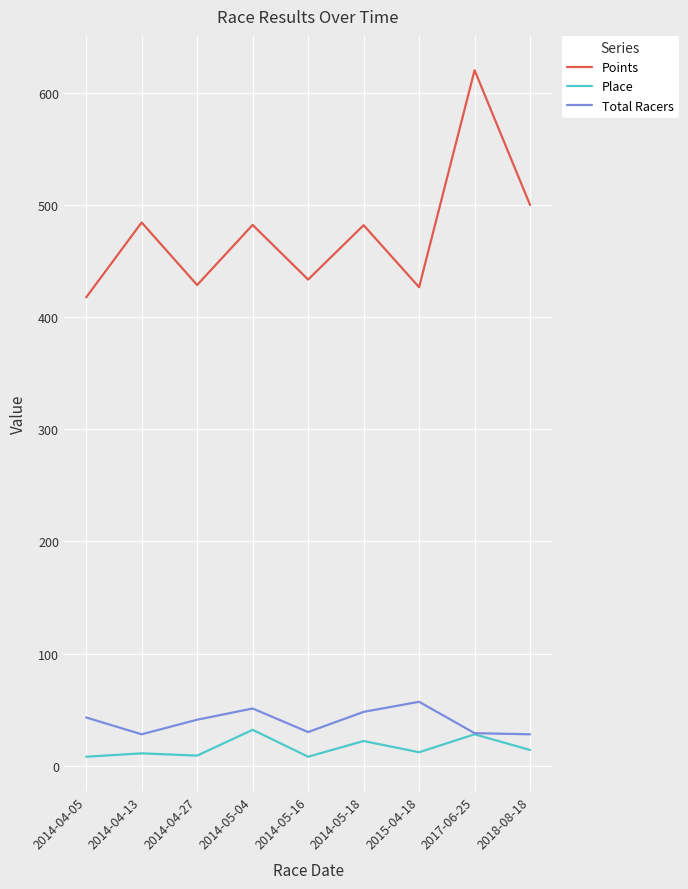

What is the maximum value for Points?

620.2